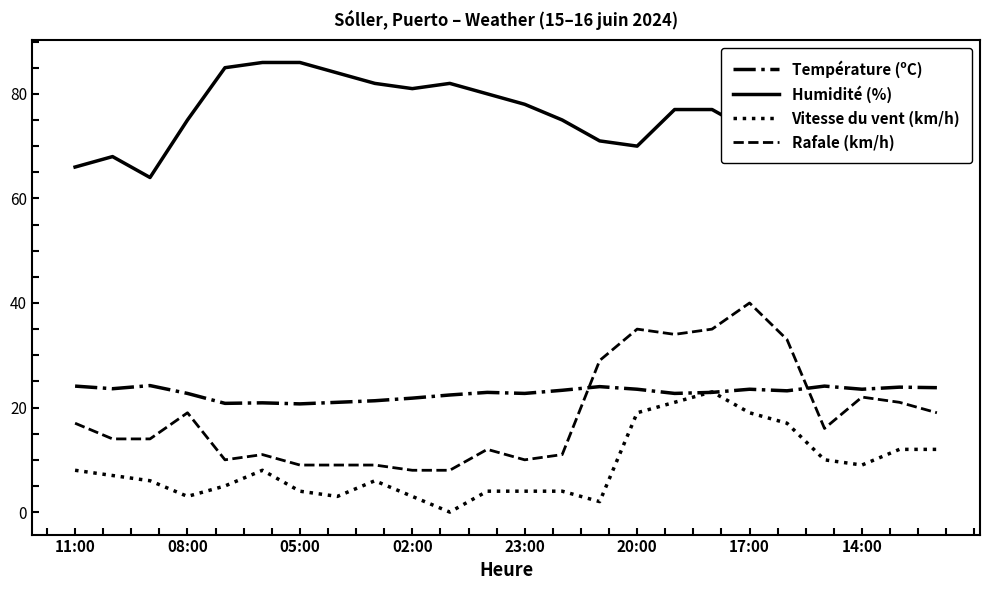

True or false: Rafale (km/h) and Vitesse du vent (km/h) cross at least once.

False